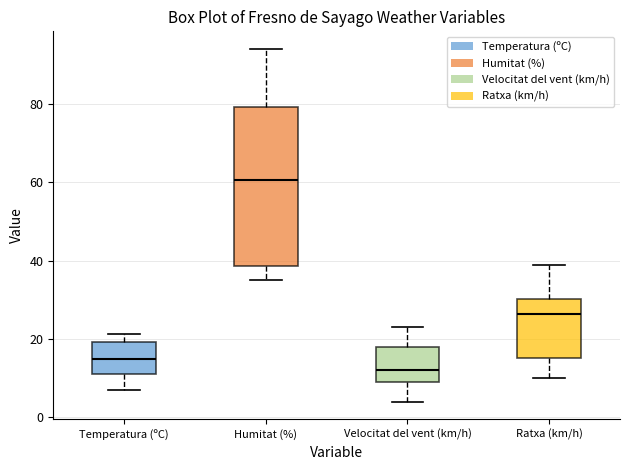

Which box has the lowest median line?

Velocitat del vent (km/h)